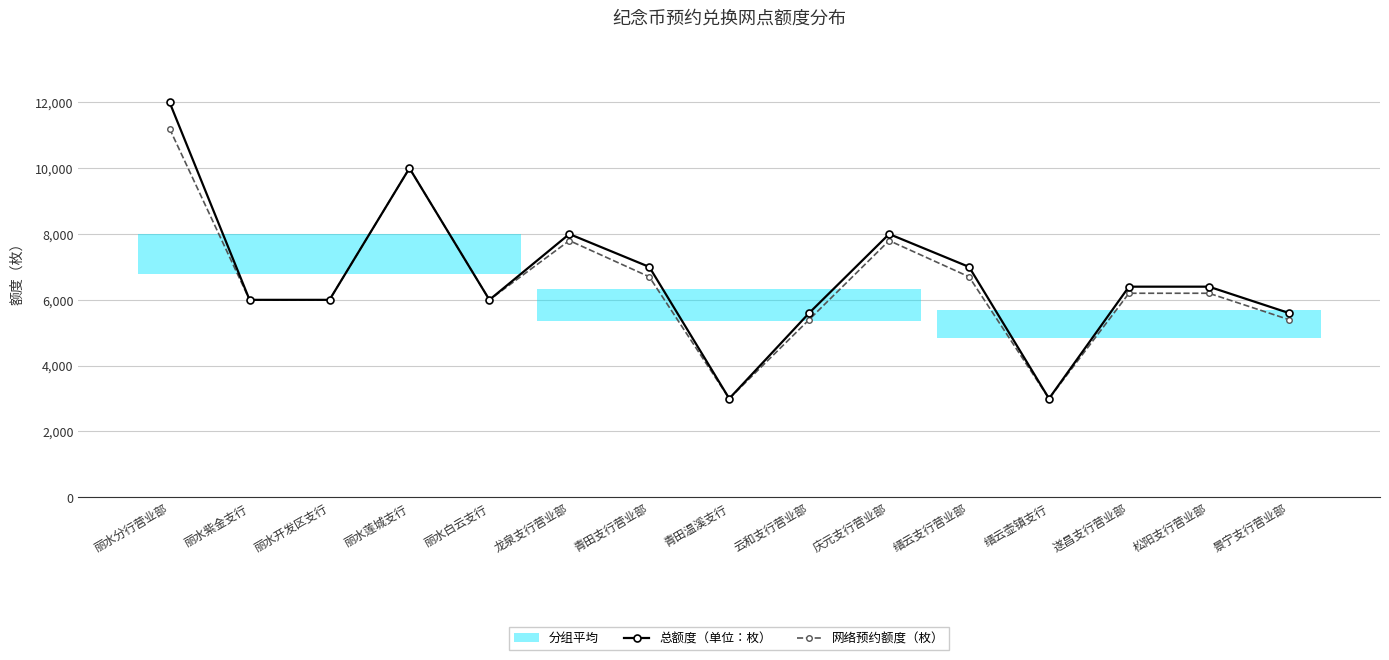

Reading left to right, transcribe all the data shown in this chart.

总额度（单位：枚）: 12000	6000	6000	10000	6000	8000	7000	3000	5600	8000	7000	3000	6400	6400	5600
网络预约额度（枚）: 11200	6000	6000	10000	6000	7800	6700	3000	5400	7800	6700	3000	6200	6200	5400